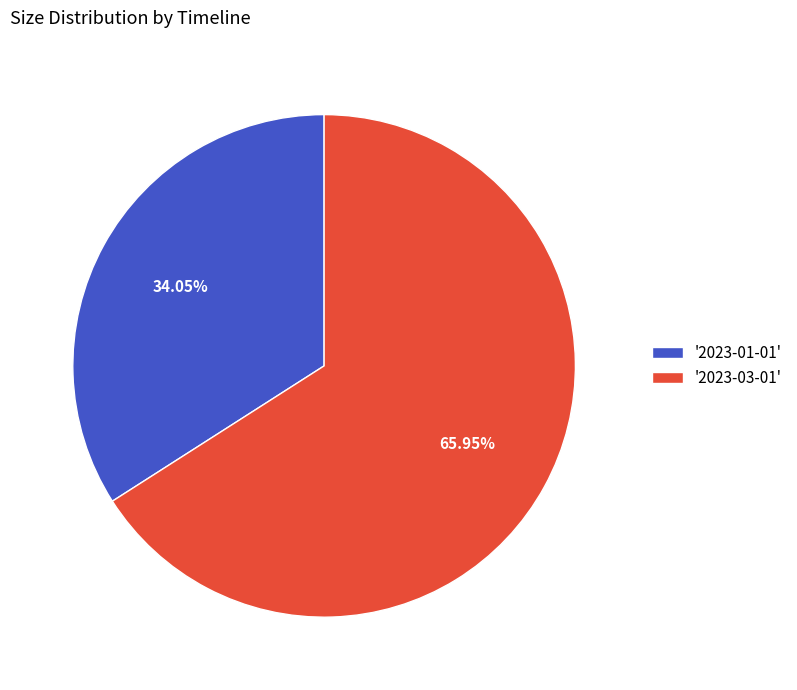

What is the ratio of the value at '2023-01-01' to the value at '2023-03-01'?

0.5